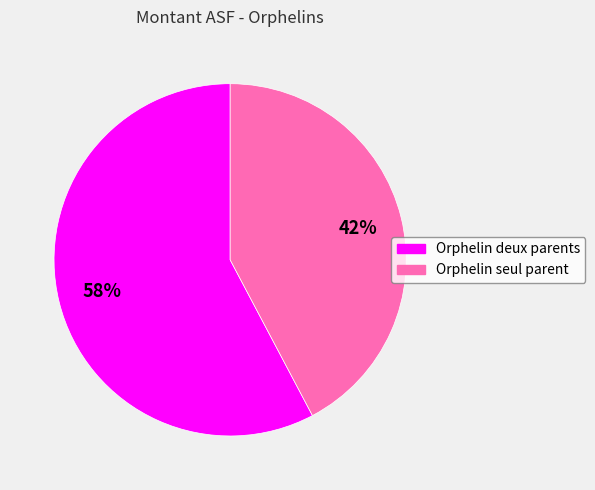

To the nearest percent, what is the average slice percentage?

50%